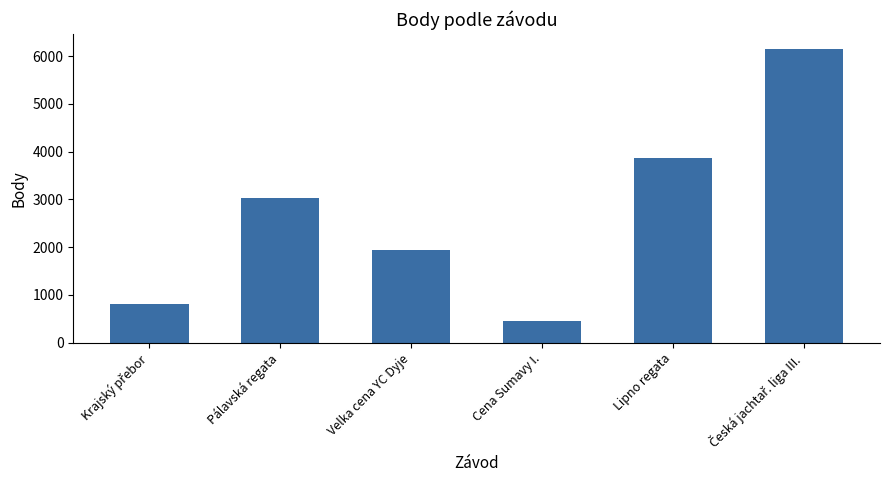

True or false: the data shows 3024 at Pálavská regata.

True